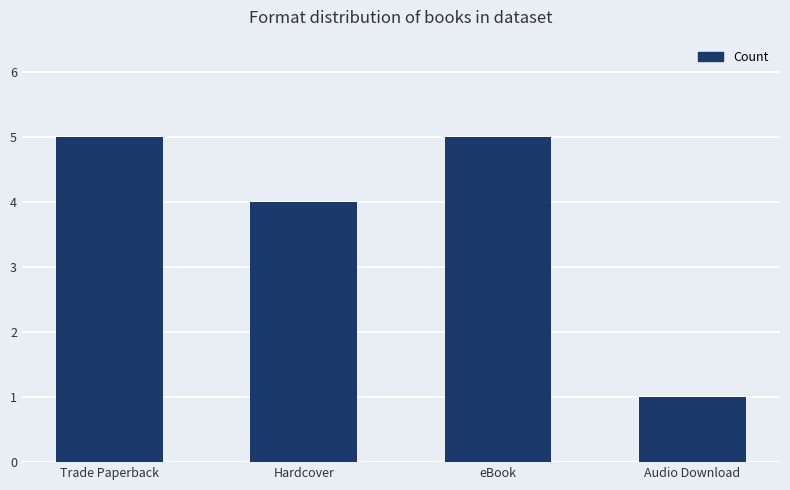

The chart shows a value of 9 at eBook. True or false?

False